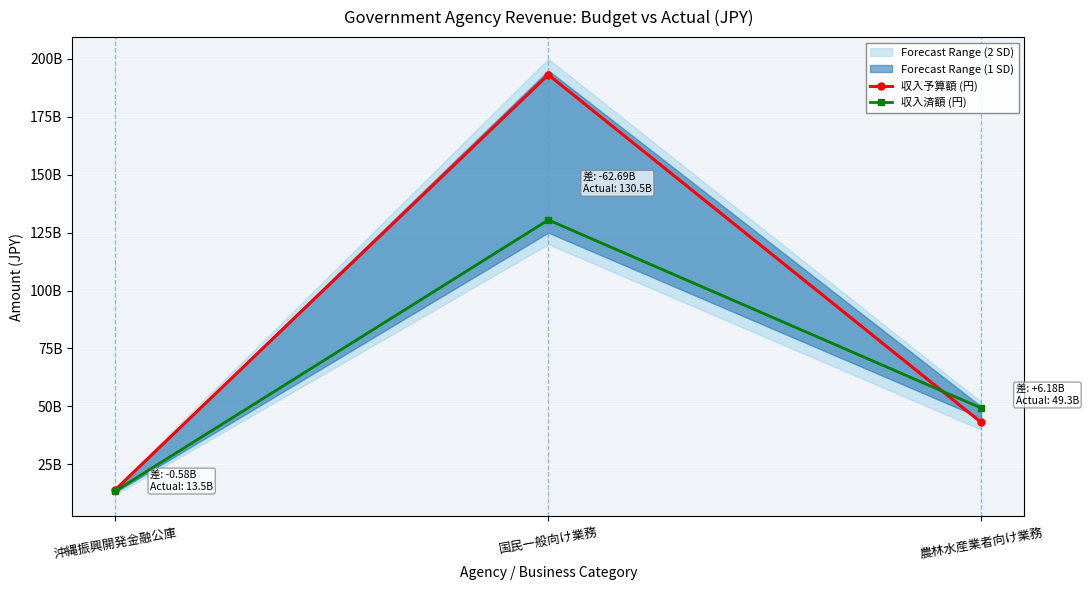

What is the sum of the 収入予算額 (円) values at 農林水産業者向け業務 and 沖縄振興開発金融公庫?

57216222000